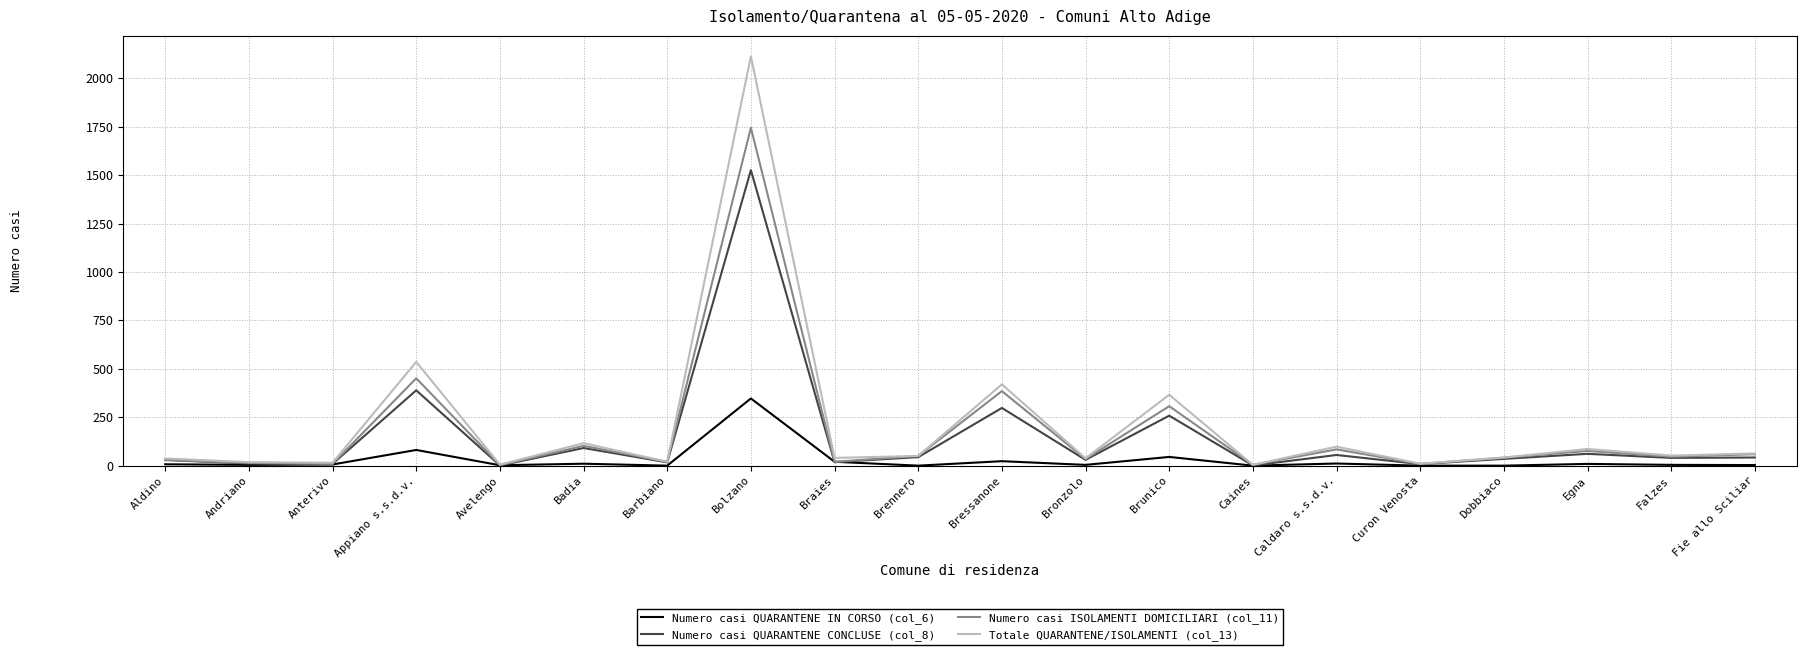

Rank the series by their maximum value, from highest to lowest.

Totale QUARANTENE/ISOLAMENTI (col_13), Numero casi ISOLAMENTI DOMICILIARI (col_11), Numero casi QUARANTENE CONCLUSE (col_8), Numero casi QUARANTENE IN CORSO (col_6)